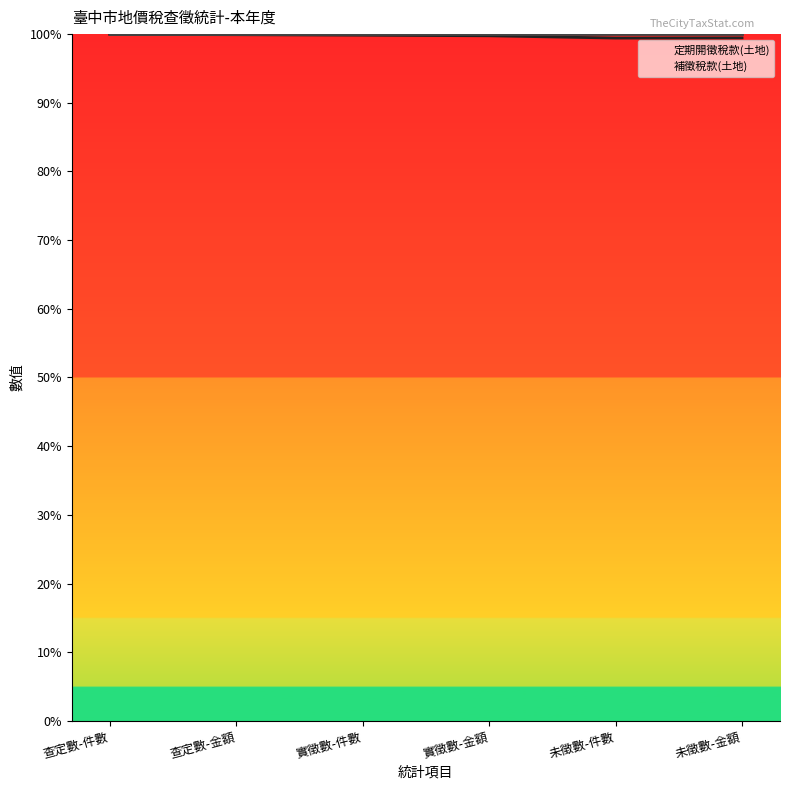

At how many categories does at least one series exceed 99?

6